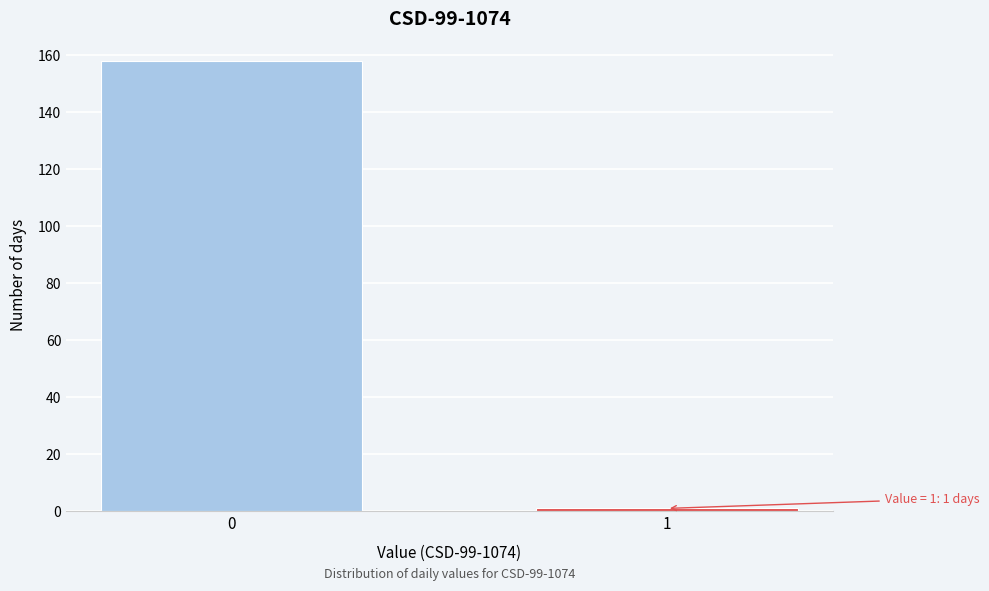

Reading left to right, transcribe all the data shown in this chart.

158	1